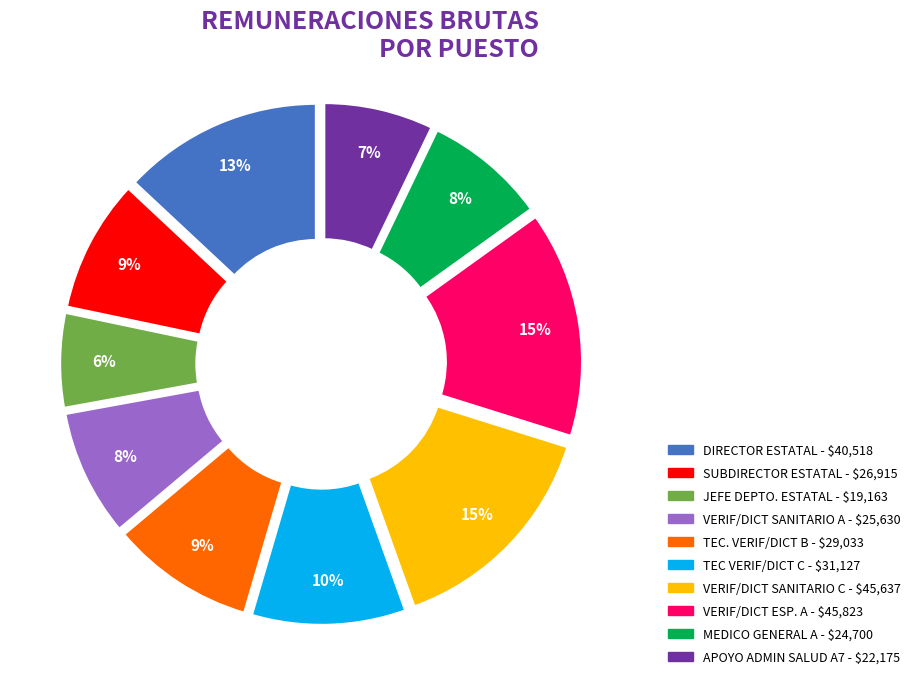

To the nearest percent, what is the difference between the largest and smallest slice percentages?

9%